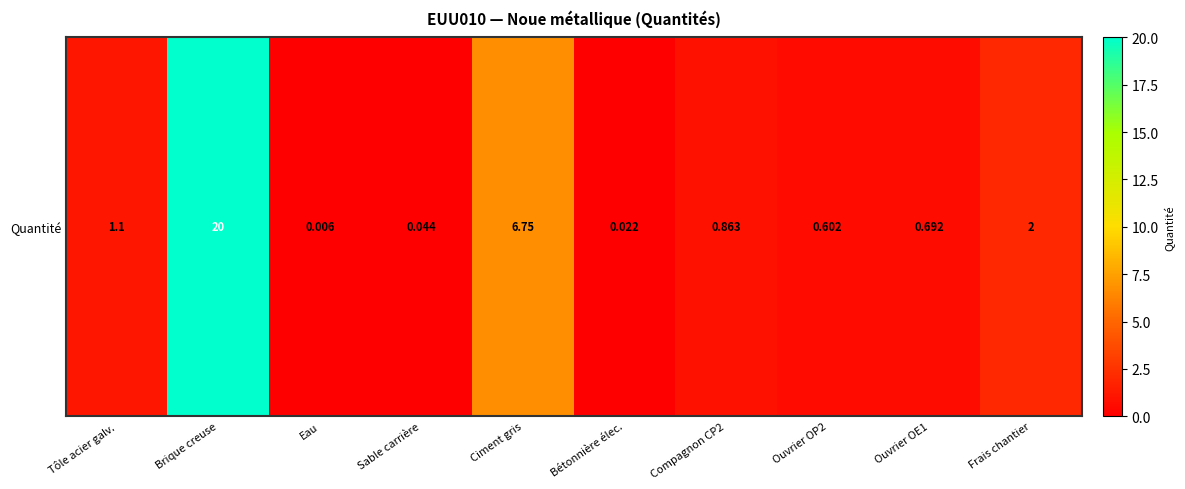

Reading left to right, list all the values displayed in this chart.

1.1	20.0	0.0	0.0	6.8	0.0	0.9	0.6	0.7	2.0